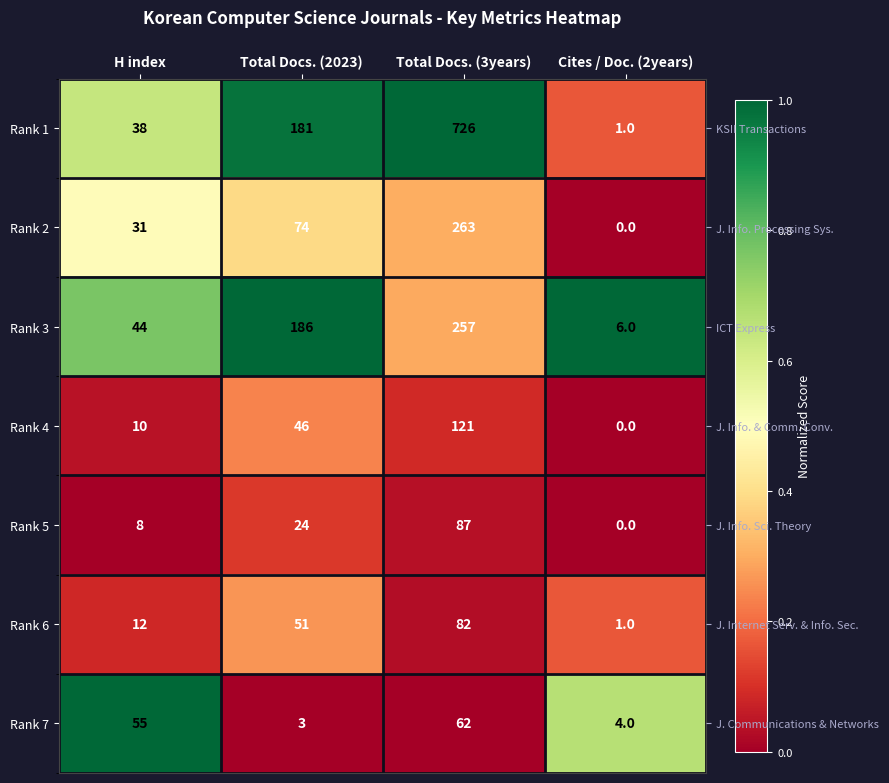

Is the value of Rank 7 at Total Docs. (2023) greater than the value of Rank 2 at Total Docs. (3years)?

No